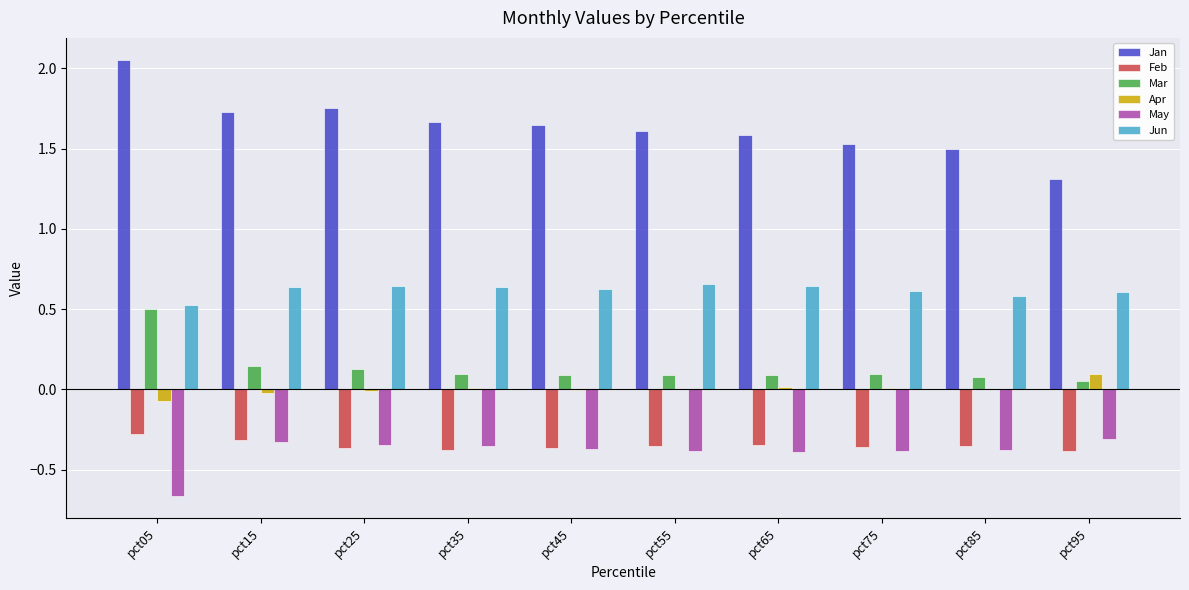

Is it true that Jun equals 0.6 at pct75?

True